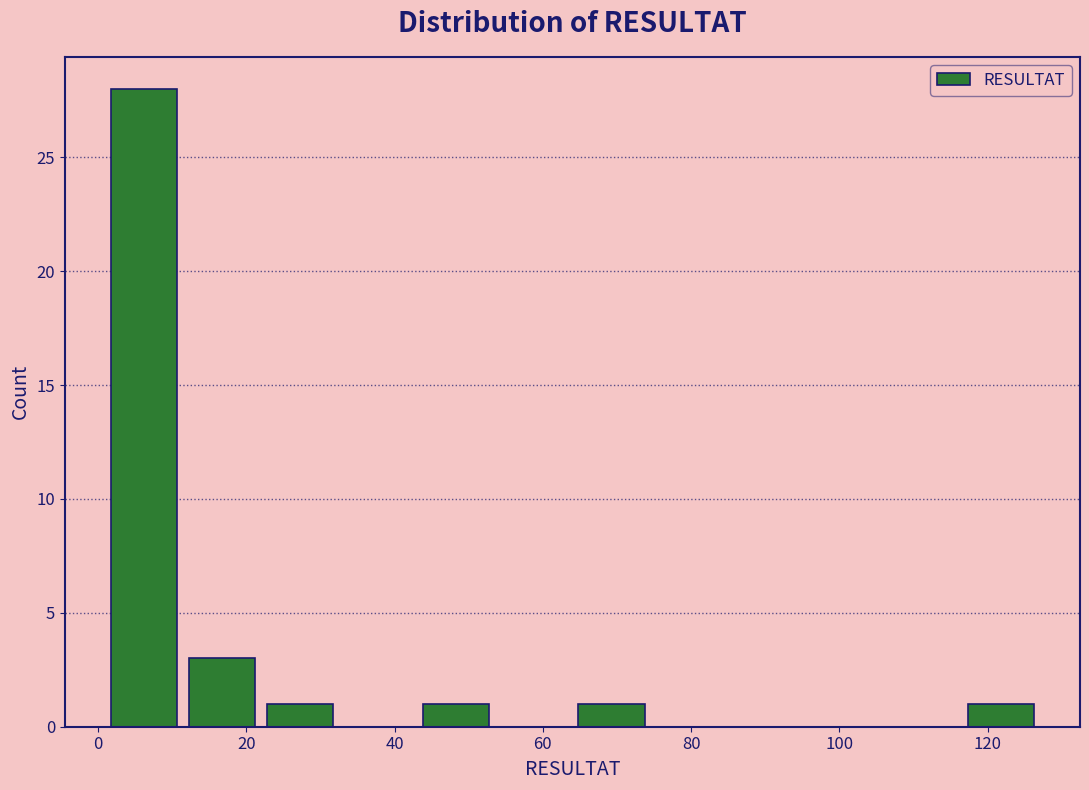

Over which range of the x-axis is the bar tallest?

1.0 to 11.5